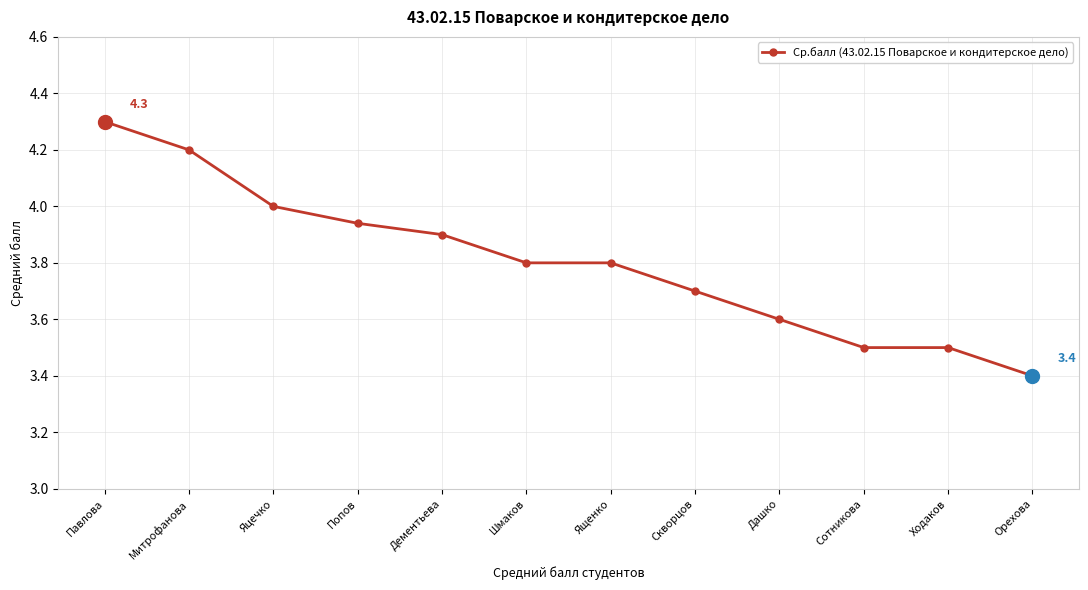

What is the approximate value at Дашко?

3.6